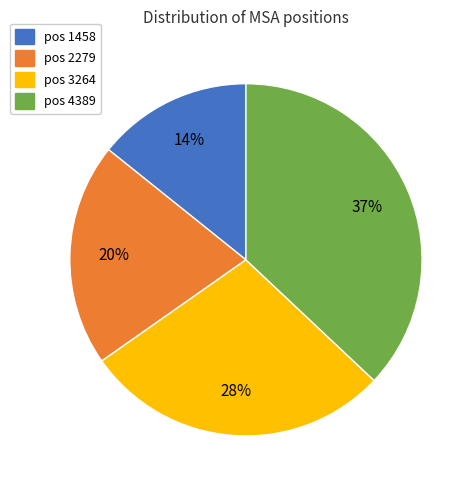

Is there a majority slice in this chart?

No